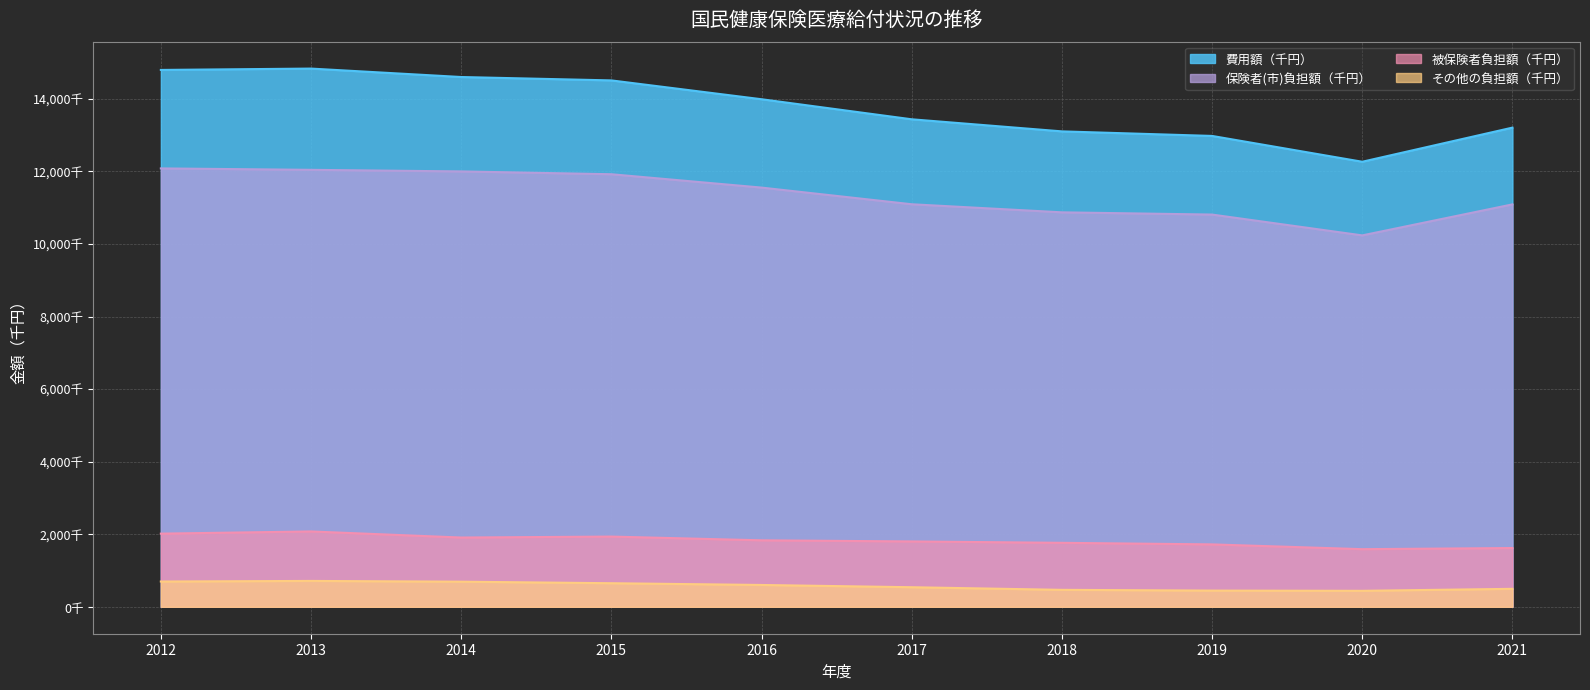

How many interior local peaks does the その他の負担額（千円） series have?

1